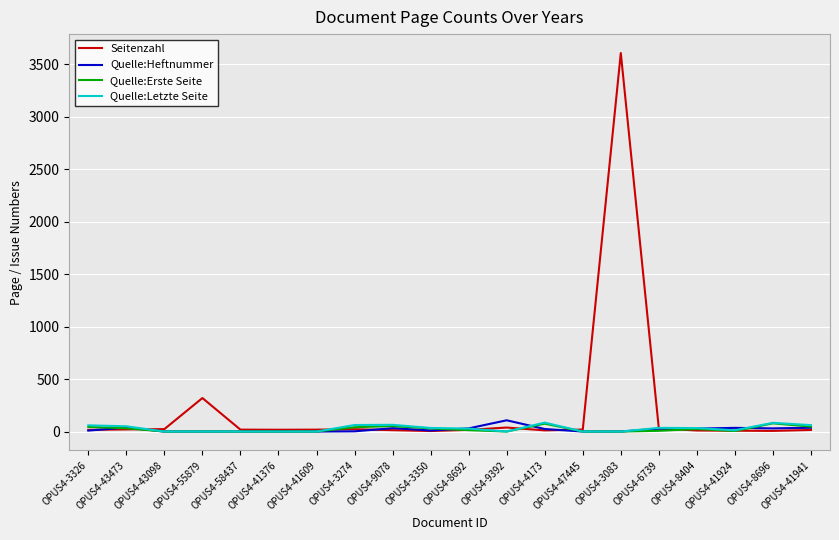

What is the greatest value displayed?

3605